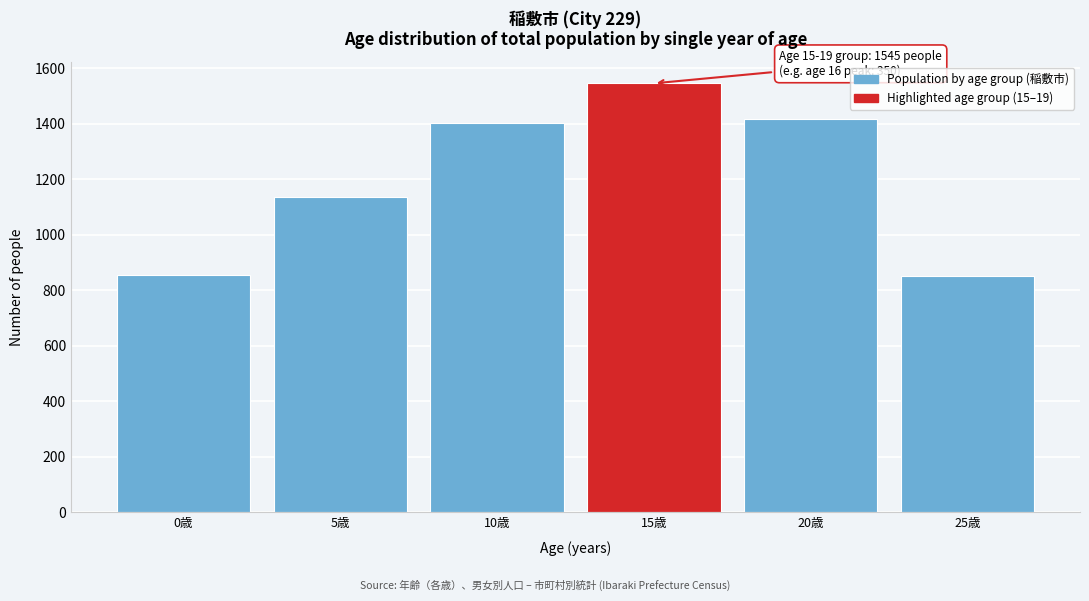

The value at 15歳 is 1545. True or false?

True